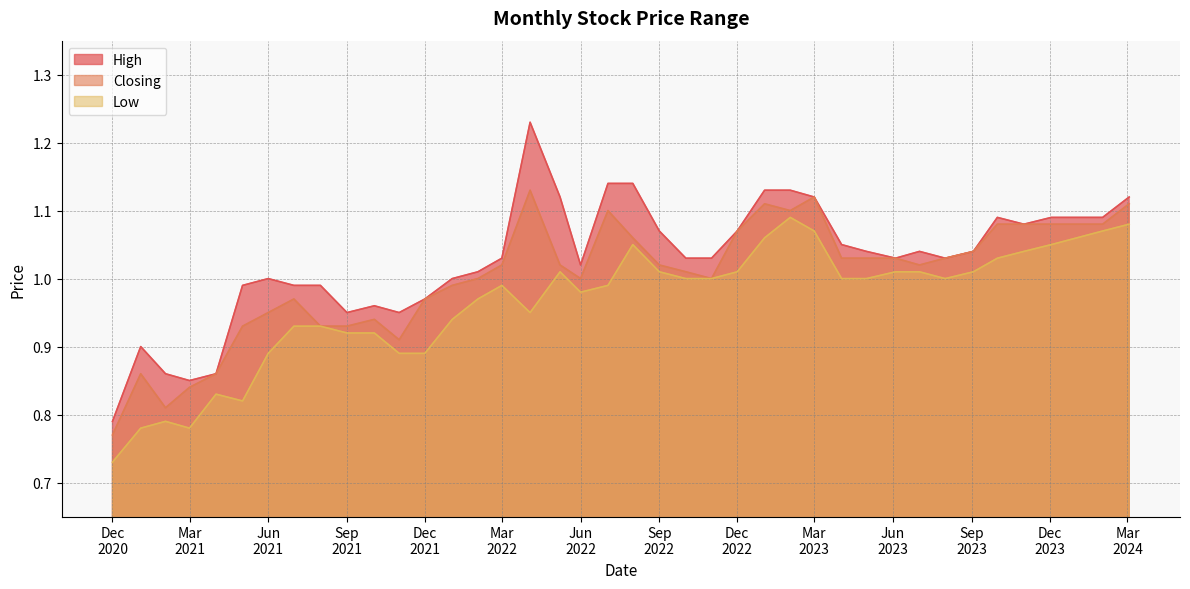

Reading left to right, transcribe all the data shown in this chart.

High: 03/03/2024=1.1	01/02/2024=1.1	02/01/2024=1.1	03/12/2023=1.1	01/11/2023=1.1	01/10/2023=1.1	03/09/2023=1.0	01/08/2023=1.0	02/07/2023=1.0	04/06/2023=1.0	01/05/2023=1.0	02/04/2023=1.1	01/03/2023=1.1	01/02/2023=1.1	02/01/2023=1.1	01/12/2022=1.1	01/11/2022=1.0	02/10/2022=1.0	01/09/2022=1.1	01/08/2022=1.1	03/07/2022=1.1	01/06/2022=1.0	08/05/2022=1.1	03/04/2022=1.2	01/03/2022=1.0	01/02/2022=1.0	02/01/2022=1.0	01/12/2021=1.0	01/11/2021=0.9	03/10/2021=1.0	01/09/2021=0.9	01/08/2021=1.0	01/07/2021=1.0	01/06/2021=1.0	02/05/2021=1.0	01/04/2021=0.9	01/03/2021=0.8	01/02/2021=0.9	03/01/2021=0.9	01/12/2020=0.8
Closing: 03/03/2024=1.1	01/02/2024=1.1	02/01/2024=1.1	03/12/2023=1.1	01/11/2023=1.1	01/10/2023=1.1	03/09/2023=1.0	01/08/2023=1.0	02/07/2023=1.0	04/06/2023=1.0	01/05/2023=1.0	02/04/2023=1.0	01/03/2023=1.1	01/02/2023=1.1	02/01/2023=1.1	01/12/2022=1.1	01/11/2022=1.0	02/10/2022=1.0	01/09/2022=1.0	01/08/2022=1.1	03/07/2022=1.1	01/06/2022=1.0	08/05/2022=1.0	03/04/2022=1.1	01/03/2022=1.0	01/02/2022=1.0	02/01/2022=1.0	01/12/2021=1.0	01/11/2021=0.9	03/10/2021=0.9	01/09/2021=0.9	01/08/2021=0.9	01/07/2021=1.0	01/06/2021=0.9	02/05/2021=0.9	01/04/2021=0.9	01/03/2021=0.8	01/02/2021=0.8	03/01/2021=0.9	01/12/2020=0.8
Low: 03/03/2024=1.1	01/02/2024=1.1	02/01/2024=1.1	03/12/2023=1.1	01/11/2023=1.0	01/10/2023=1.0	03/09/2023=1.0	01/08/2023=1.0	02/07/2023=1.0	04/06/2023=1.0	01/05/2023=1.0	02/04/2023=1.0	01/03/2023=1.1	01/02/2023=1.1	02/01/2023=1.1	01/12/2022=1.0	01/11/2022=1.0	02/10/2022=1.0	01/09/2022=1.0	01/08/2022=1.1	03/07/2022=1.0	01/06/2022=1.0	08/05/2022=1.0	03/04/2022=0.9	01/03/2022=1.0	01/02/2022=1.0	02/01/2022=0.9	01/12/2021=0.9	01/11/2021=0.9	03/10/2021=0.9	01/09/2021=0.9	01/08/2021=0.9	01/07/2021=0.9	01/06/2021=0.9	02/05/2021=0.8	01/04/2021=0.8	01/03/2021=0.8	01/02/2021=0.8	03/01/2021=0.8	01/12/2020=0.7